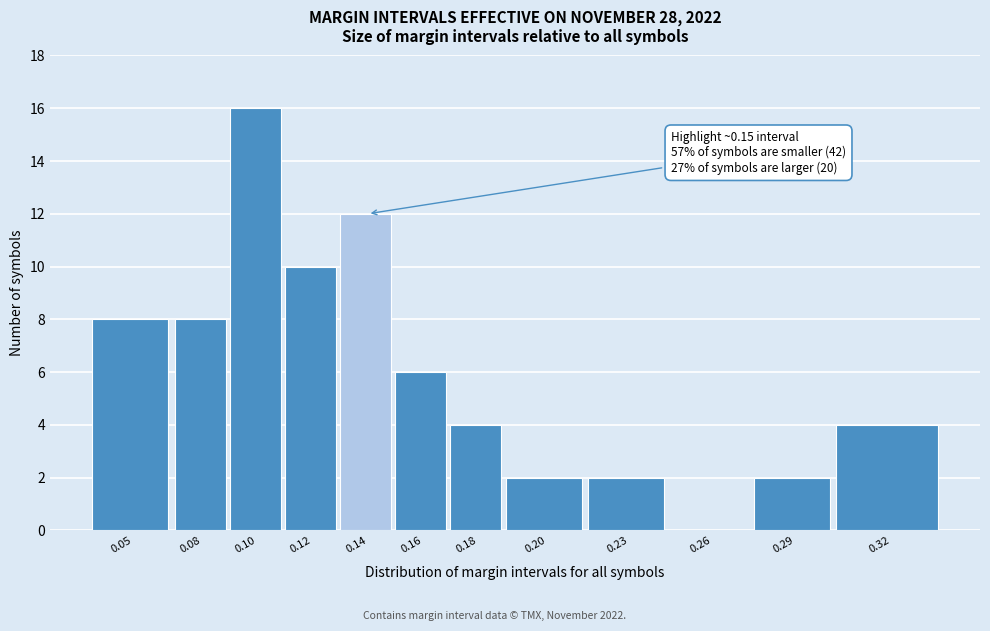

Reading left to right, extract all data points from this chart.

0.05=8	0.08=8	0.10=16	0.12=10	0.14=12	0.16=6	0.18=4	0.20=2	0.23=2	0.26=0	0.29=2	0.32=4